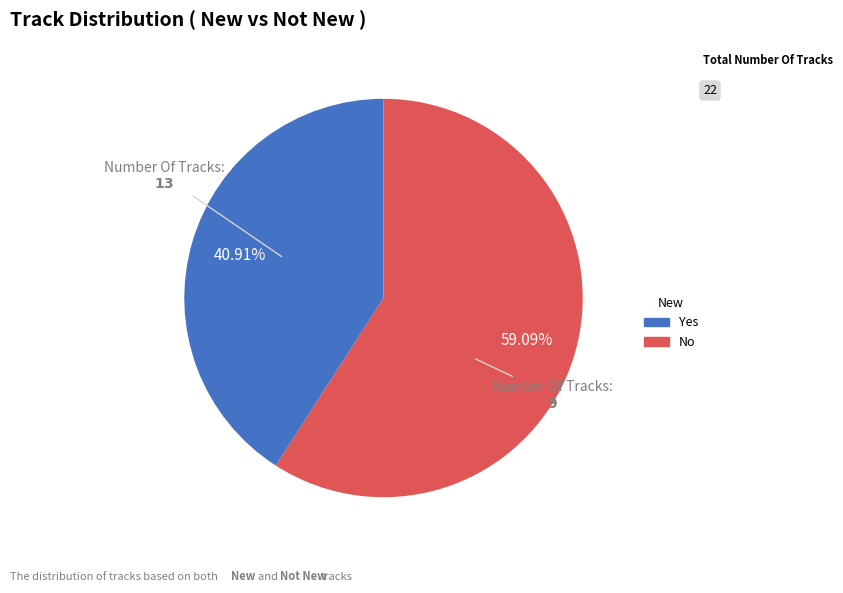

Rank the categories by value from lowest to highest.

Yes, No